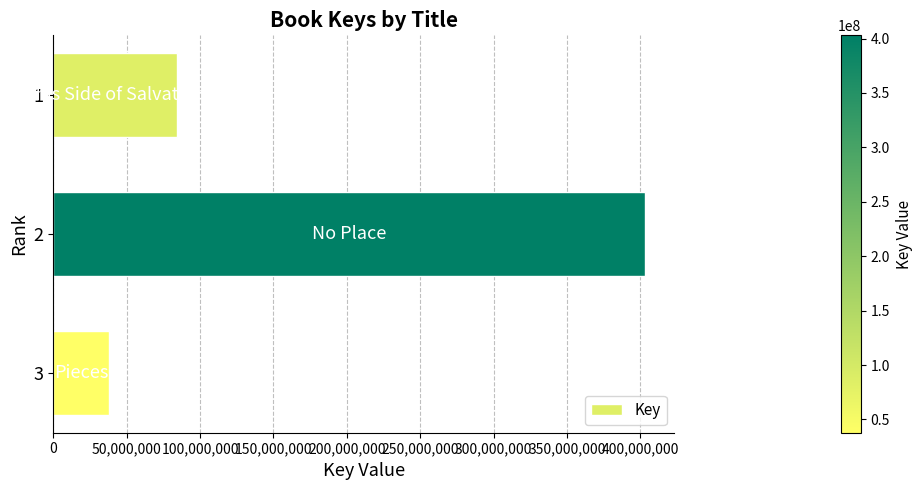

How many values are below 84134272?

1